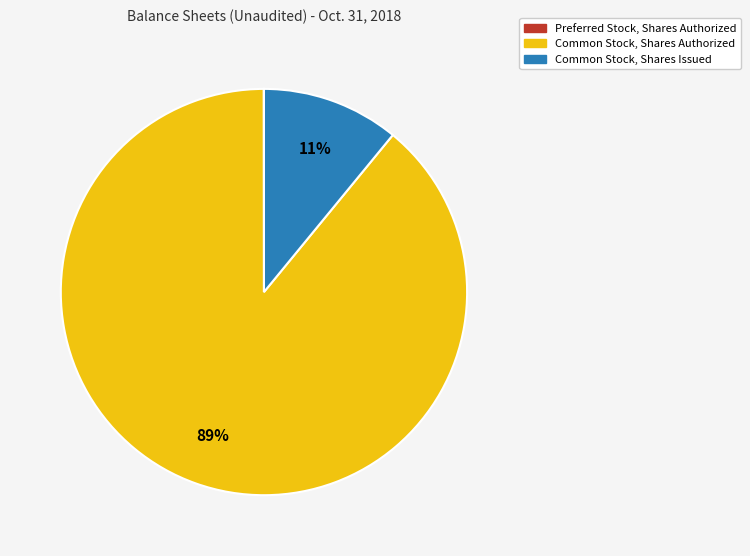

To the nearest percent, what is the average slice percentage?

33%